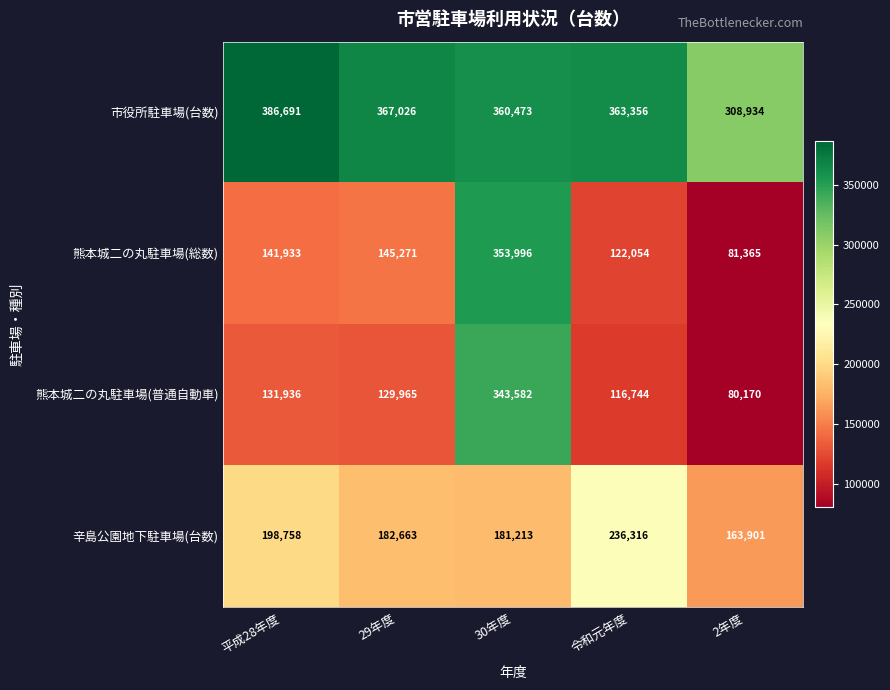

Reading left to right, what are all the values shown in this chart?

市役所駐車場(台数): 386691	367026	360473	363356	308934
熊本城二の丸駐車場(総数): 141933	145271	353996	122054	81365
熊本城二の丸駐車場(普通自動車): 131936	129965	343582	116744	80170
辛島公園地下駐車場(台数): 198758	182663	181213	236316	163901